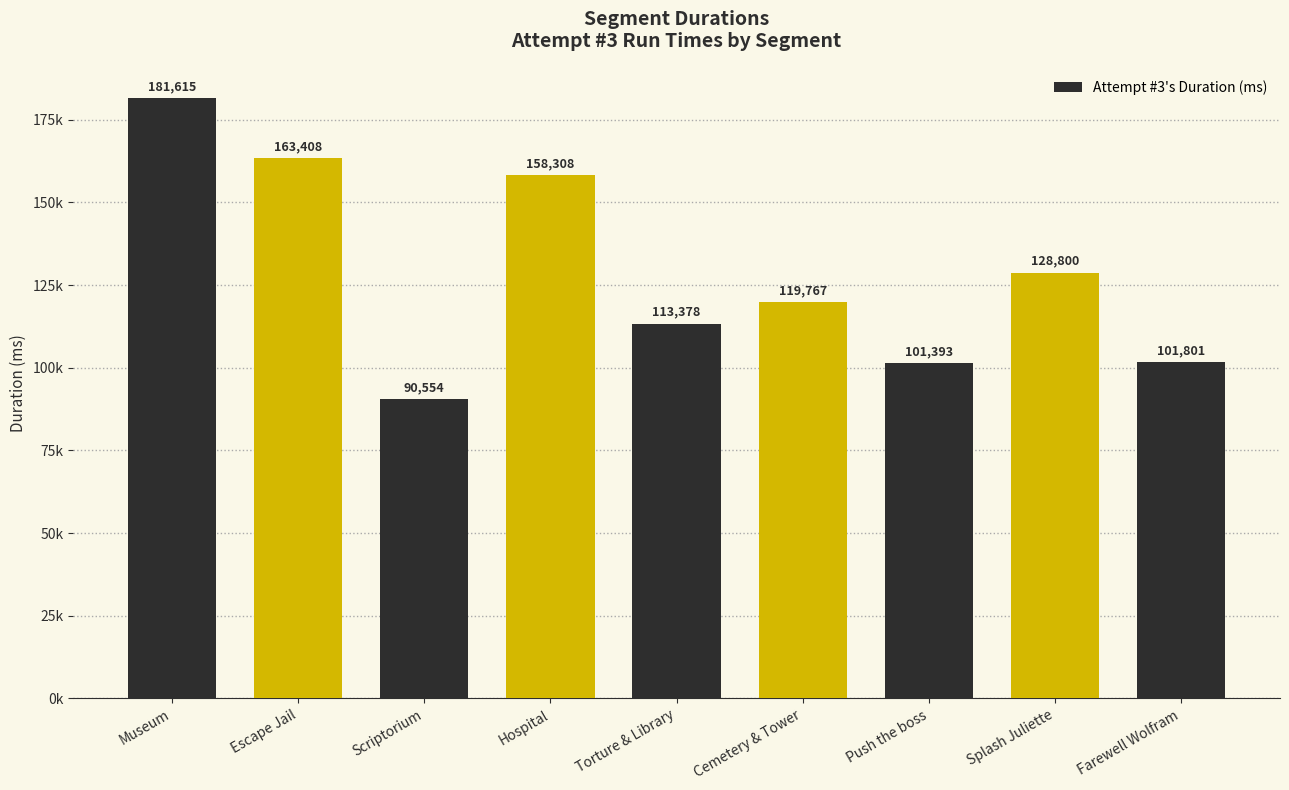

List the labels in order of value, largest first.

Museum, Escape Jail, Hospital, Splash Juliette, Cemetery & Tower, Torture & Library, Farewell Wolfram, Push the boss, Scriptorium